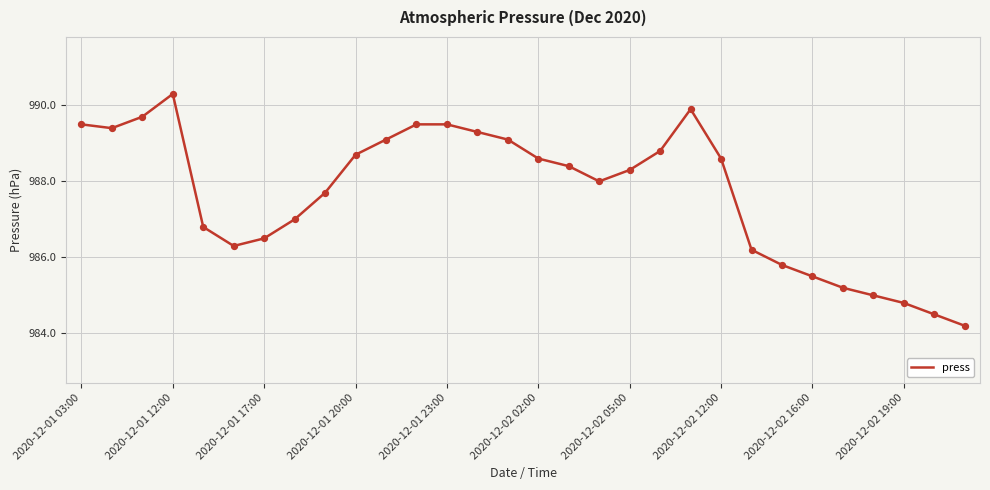

What is the difference between the maximum and minimum values?

6.1